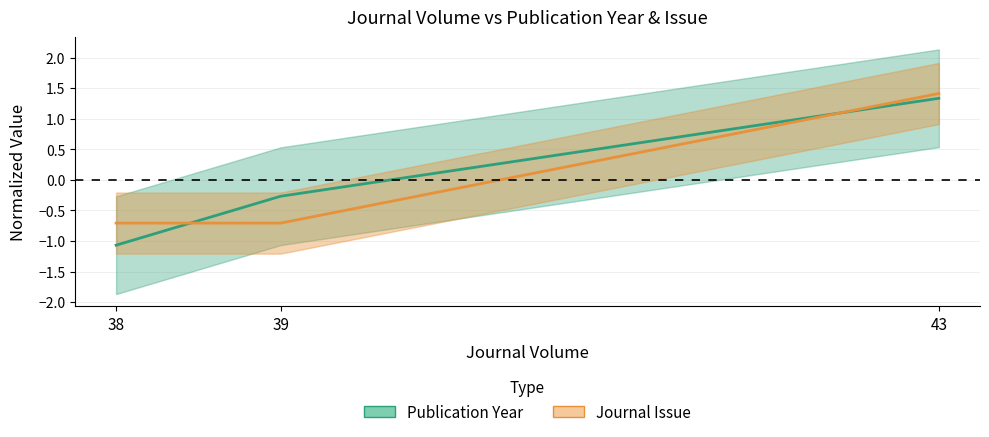

True or false: Journal Issue has a value of 1.4 at 43.

True